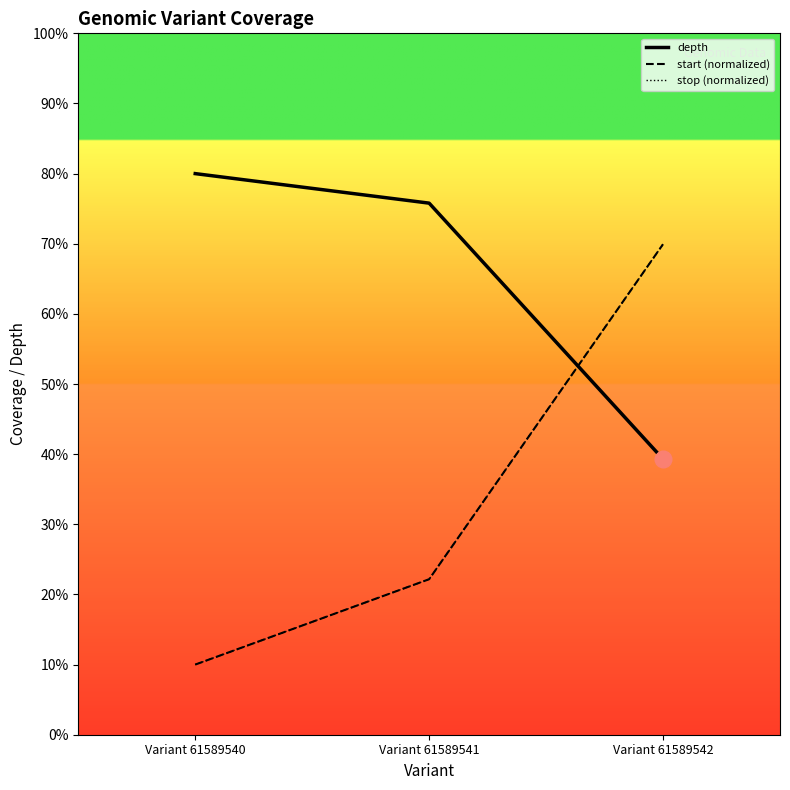

Count the number of categories in the chart.

3